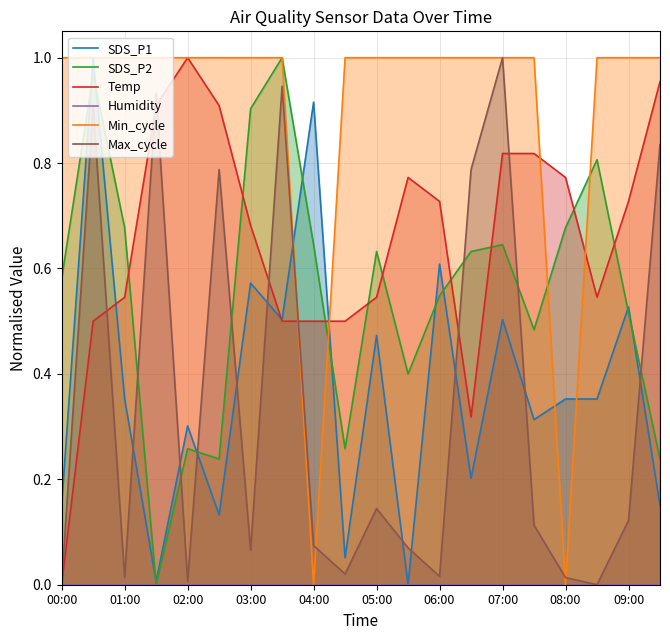

True or false: Min_cycle has a value of 1.5 at 07:00.

False